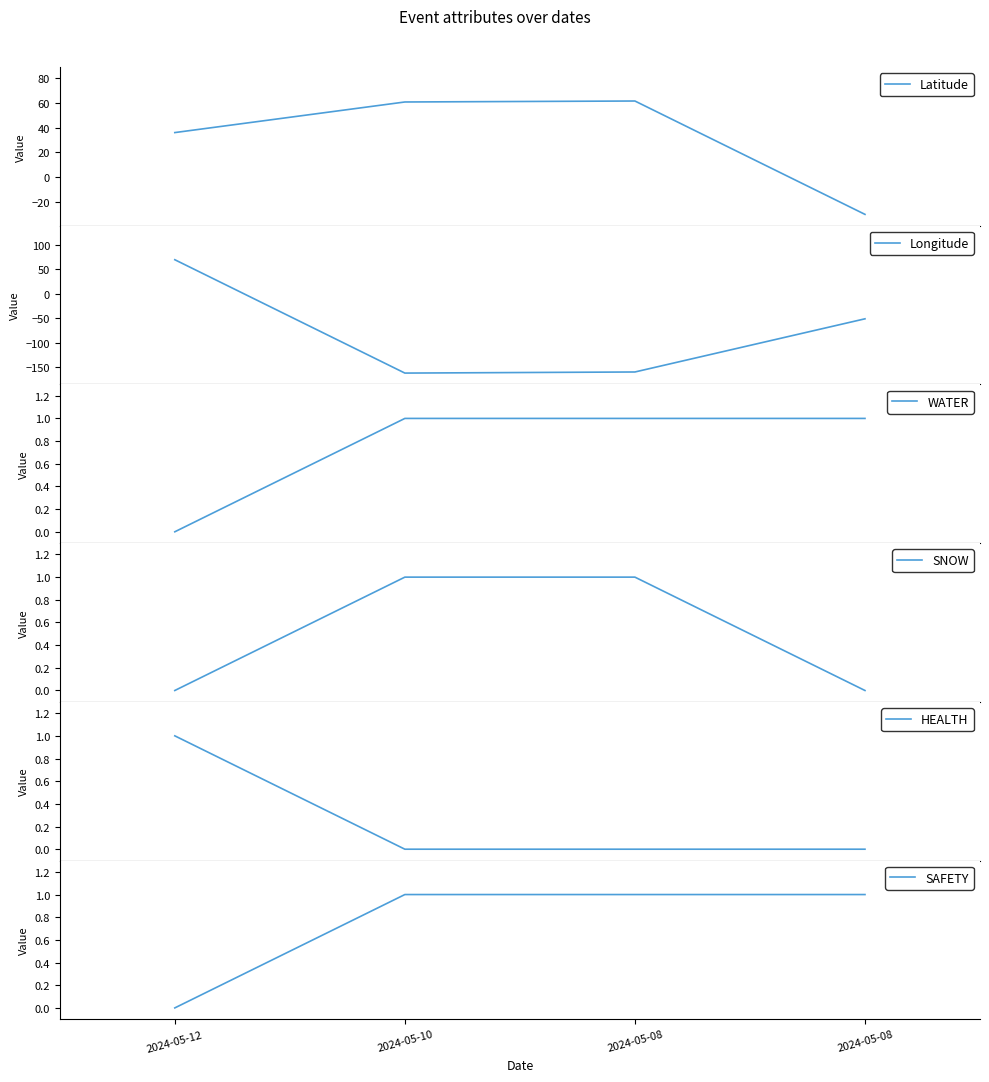

Is it true that SNOW equals 0.0 at 2024-05-08?

True